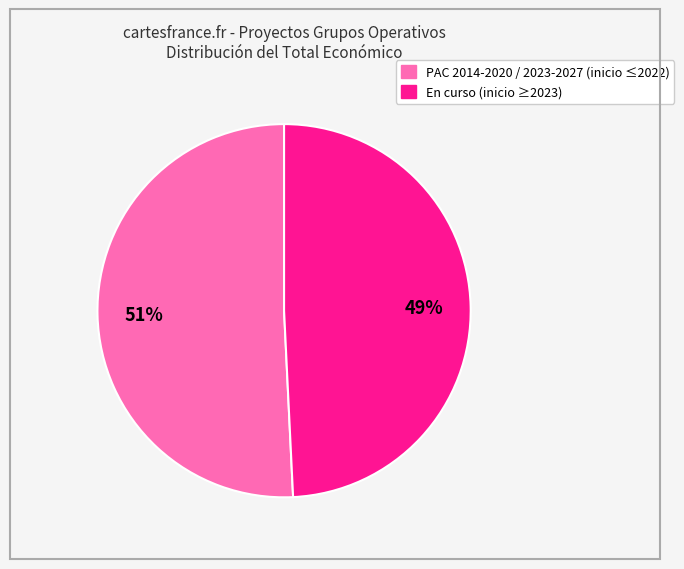

Is there any slice that represents more than half of the pie?

Yes